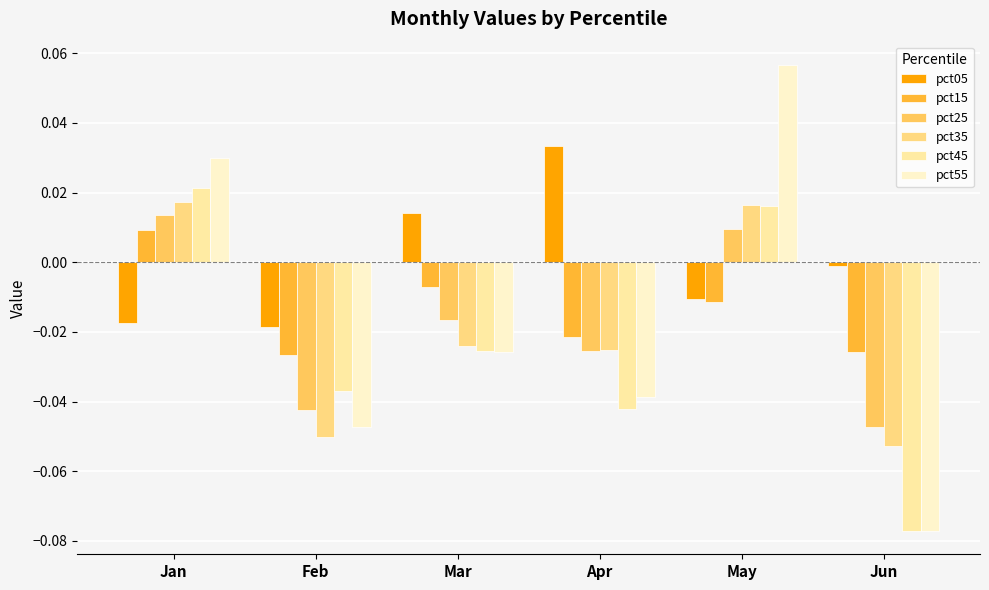

How many bars are there in each group?

6